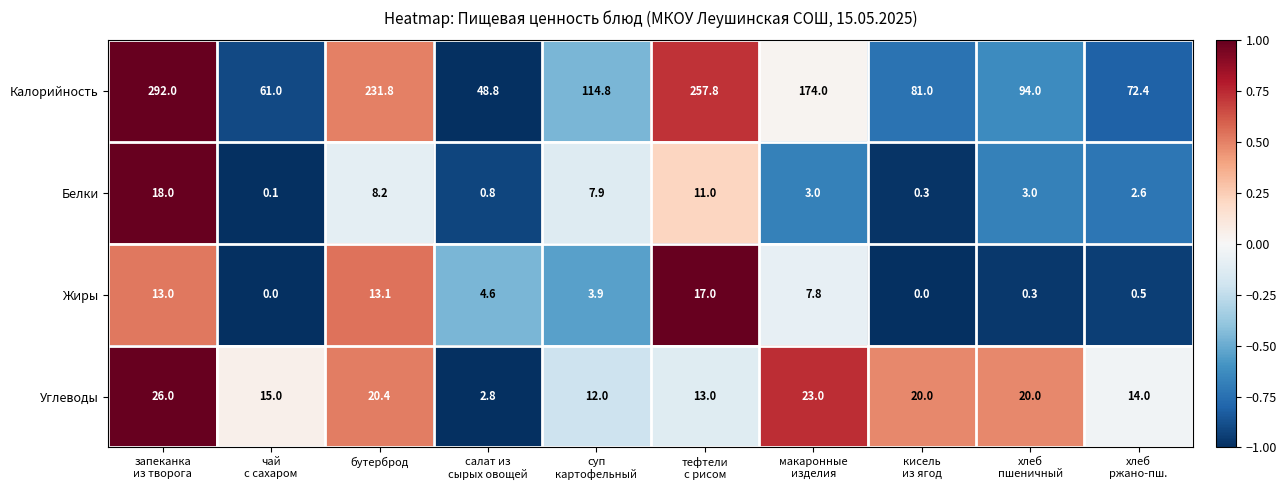

What is the difference between the maximum and minimum values in the Углеводы series?

23.2